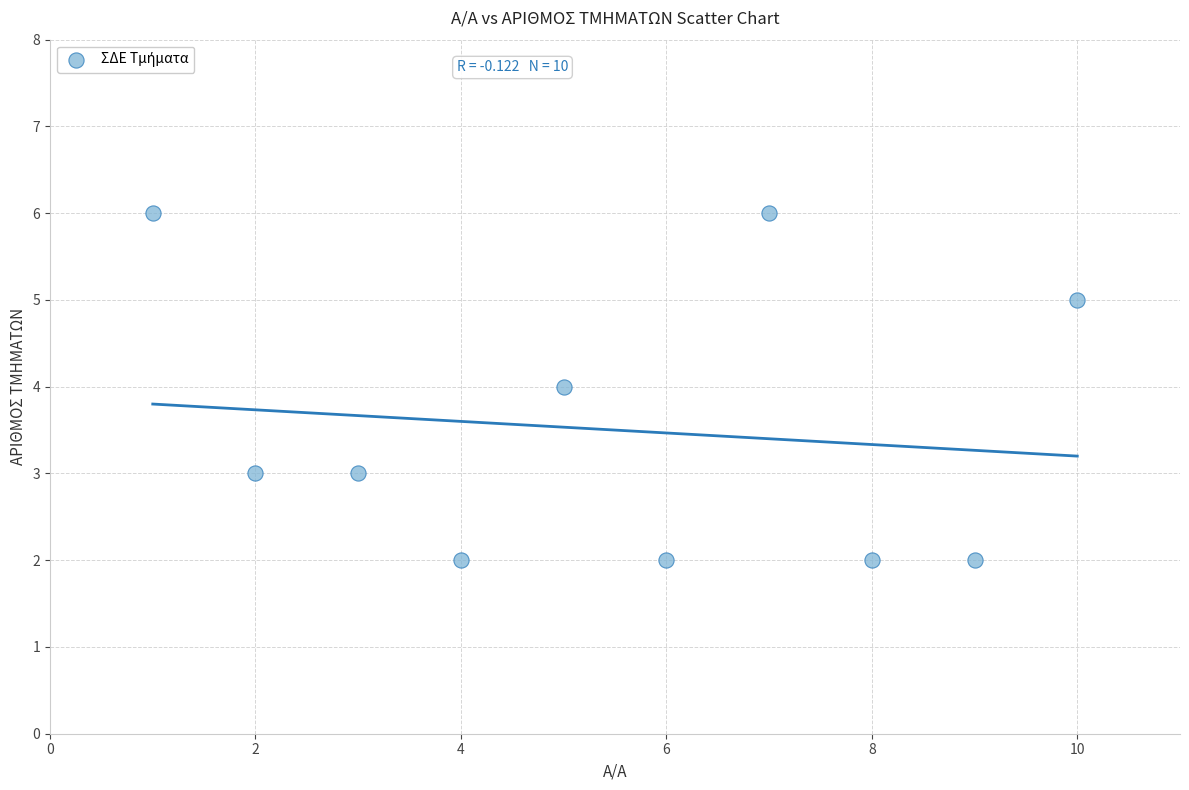

What is the range of Y values (max minus min)?

4